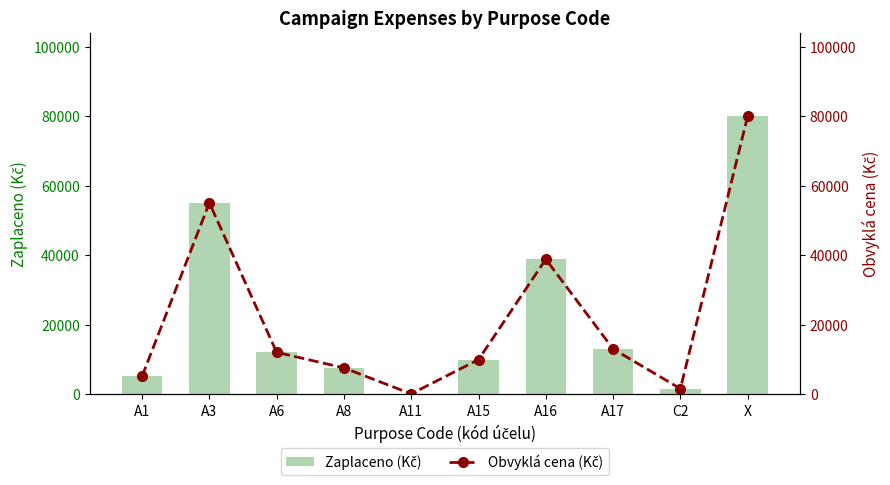

What is the maximum value shown in the chart?

80000